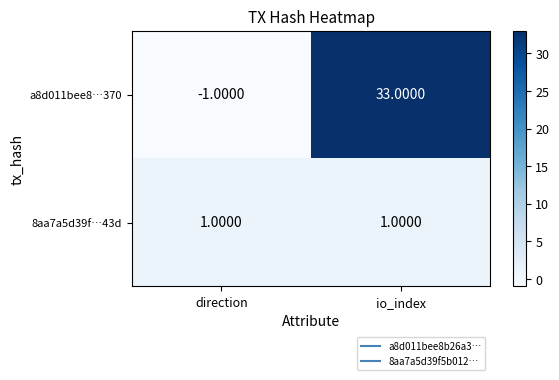

What is the average value of the a8d011bee8…370 series?

16